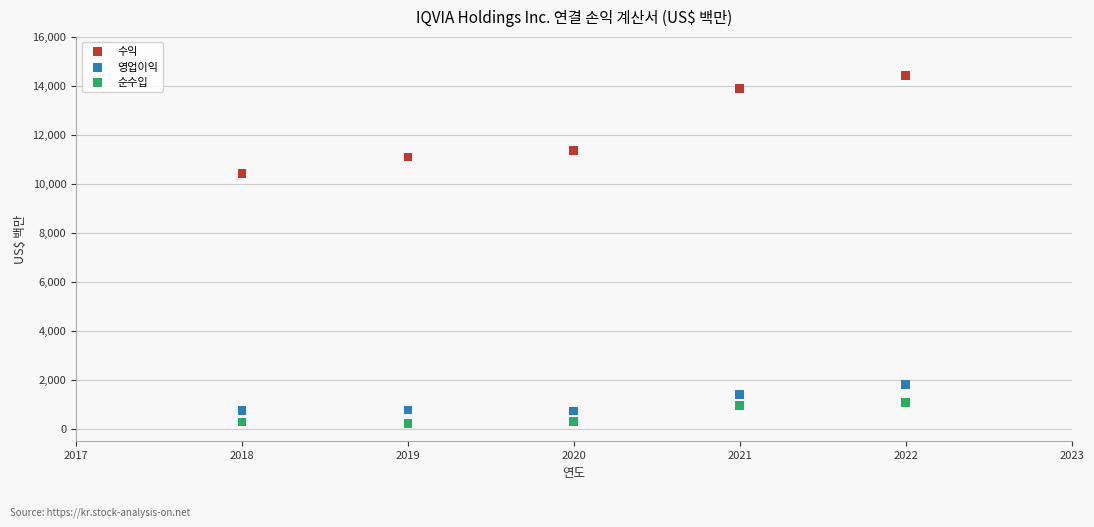

Which series reaches the maximum Y coordinate?

수익